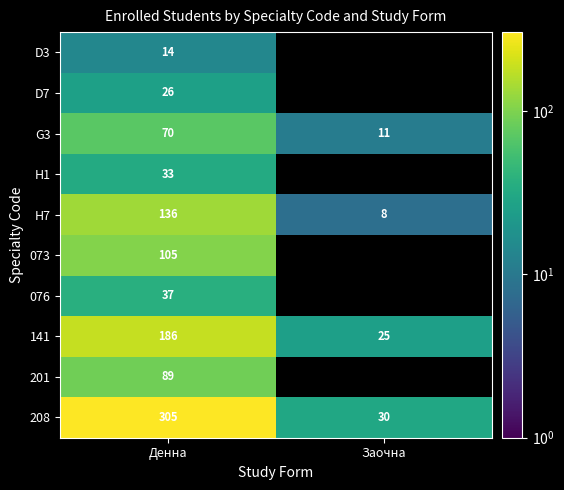

What is the sum of the 208 values at Денна and Заочна?

335